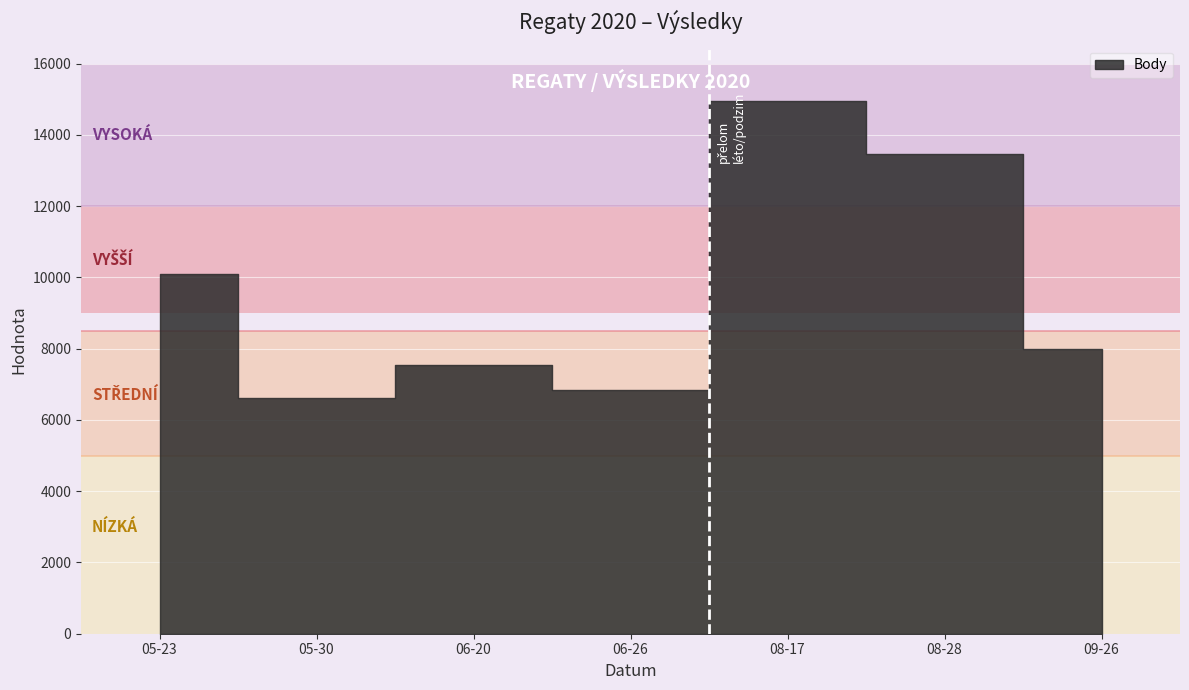

The Pořadí series shows 3 at 2020-06-26. True or false?

False